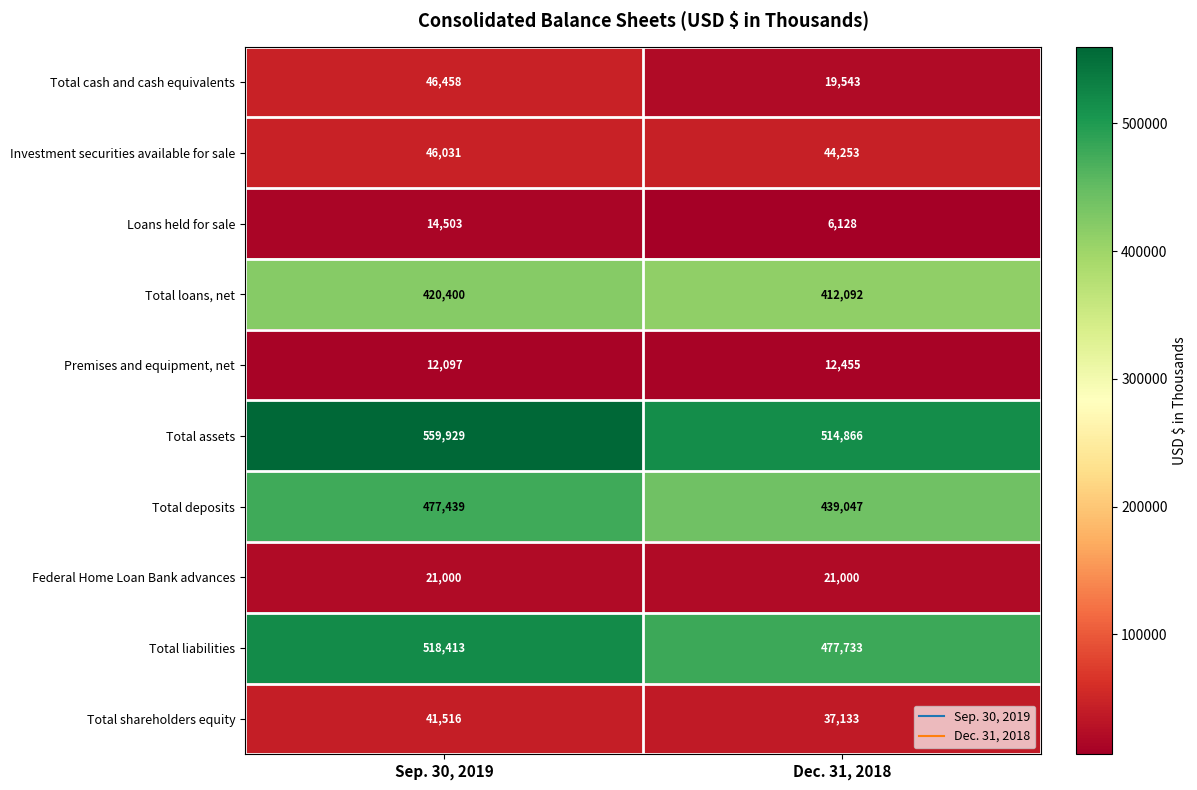

Between Sep. 30, 2019 and Dec. 31, 2018, which series saw the biggest shift?

Total assets